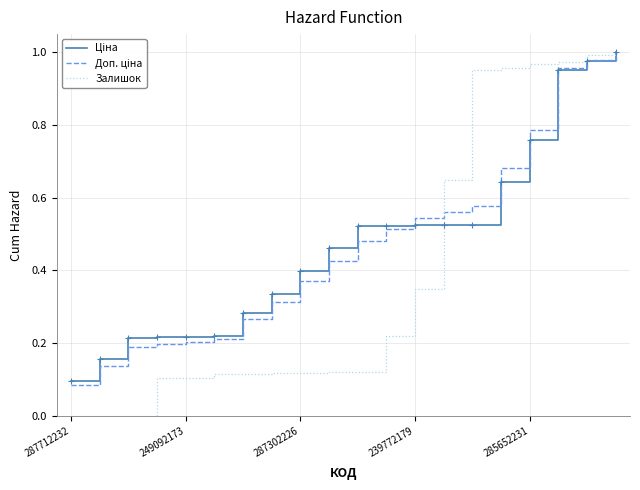

Which series has the largest range (max minus min)?

Залишок